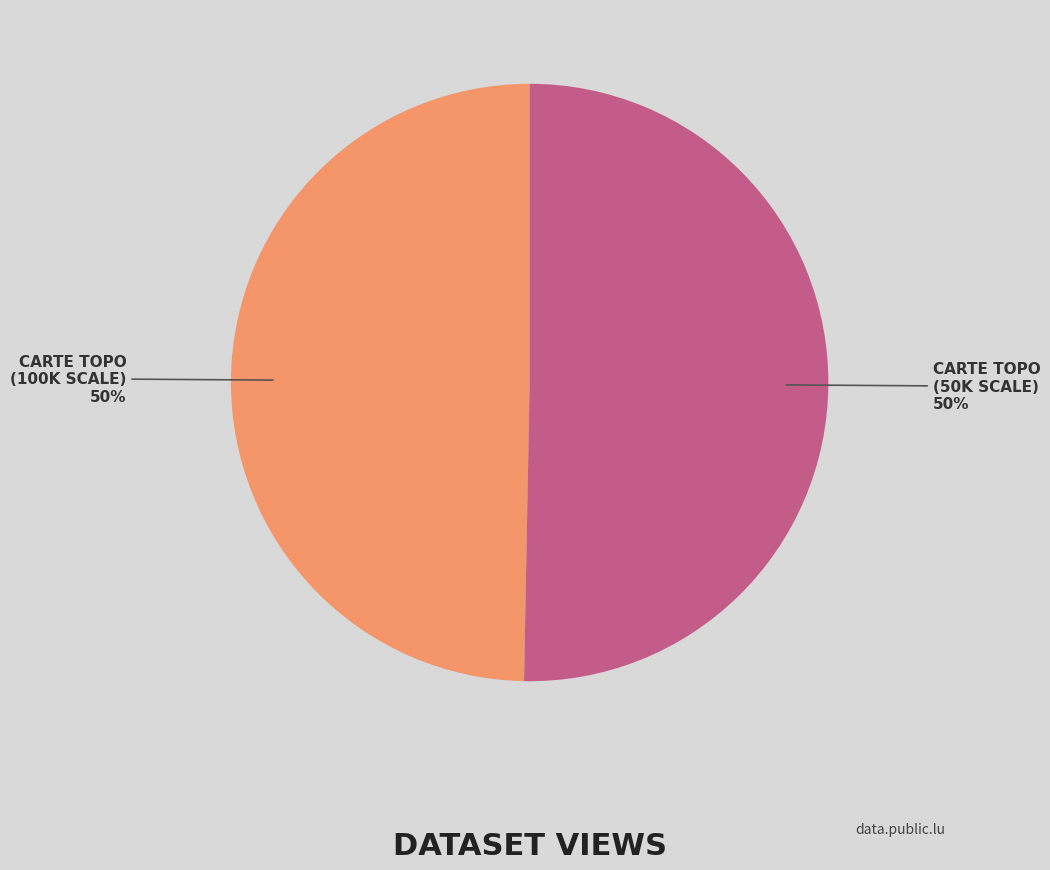

To the nearest percent, what is the average slice percentage?

50%